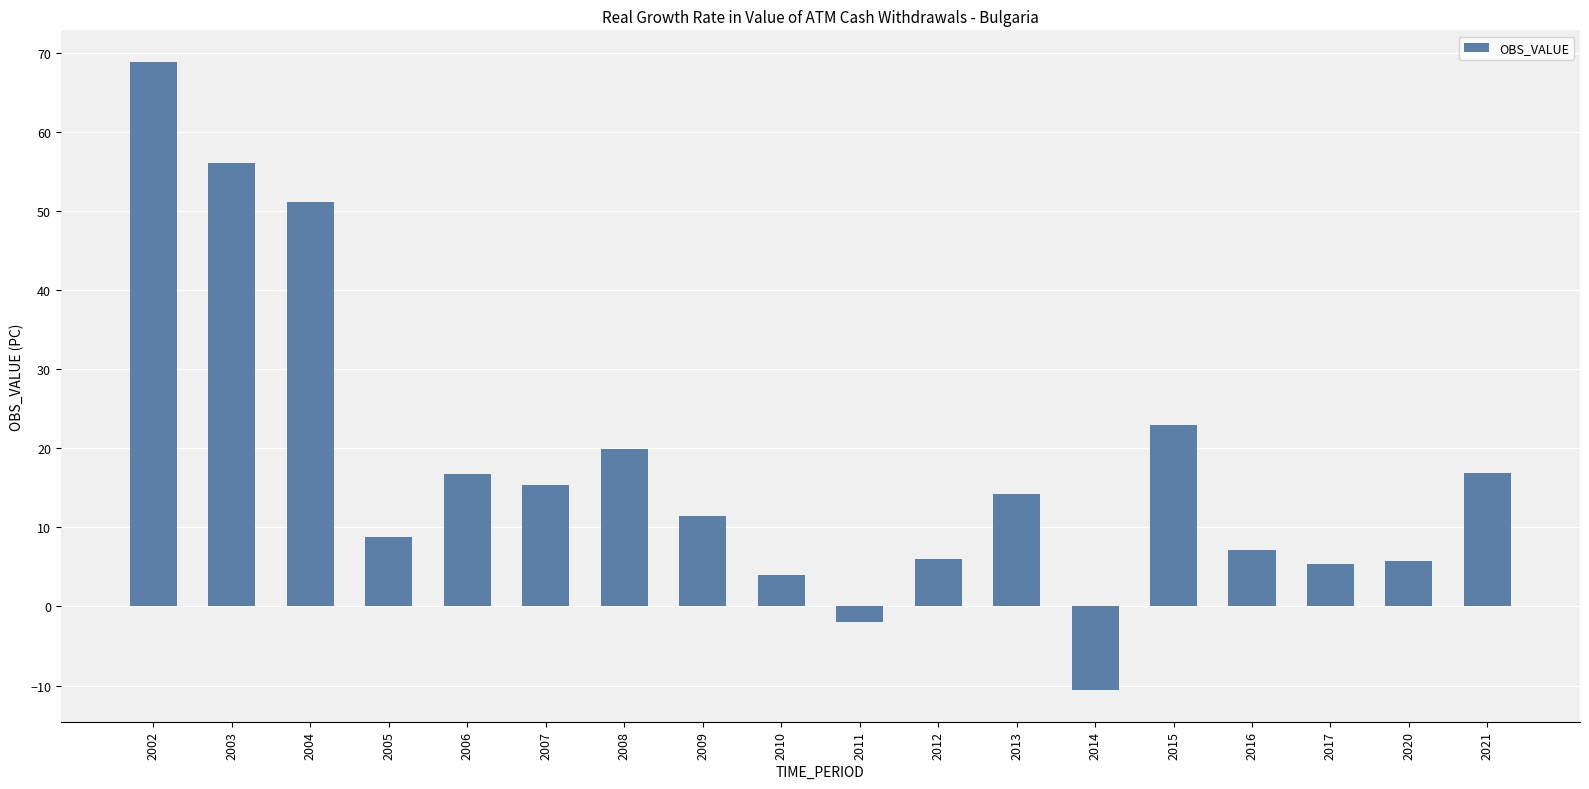

What is the average value?

17.7